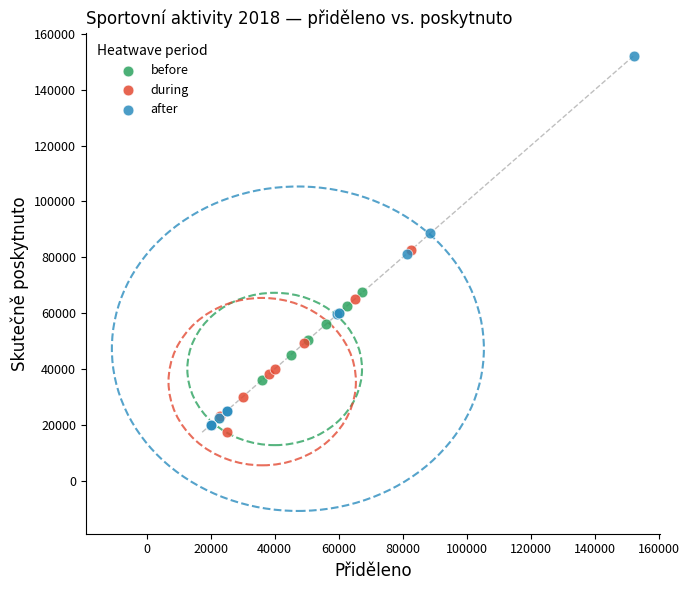

Which series contains the highest Y value?

after